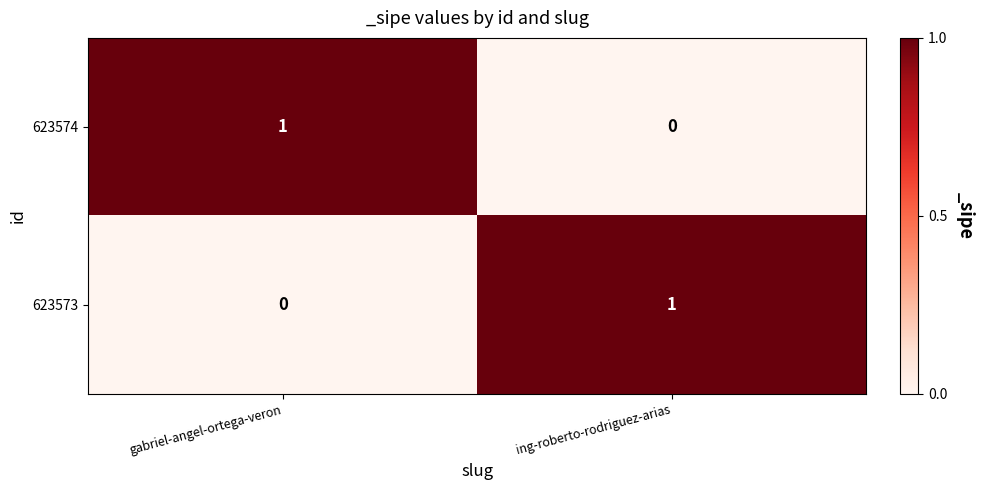

Rank the categories by 623574 value from highest to lowest.

gabriel-angel-ortega-veron, ing-roberto-rodriguez-arias